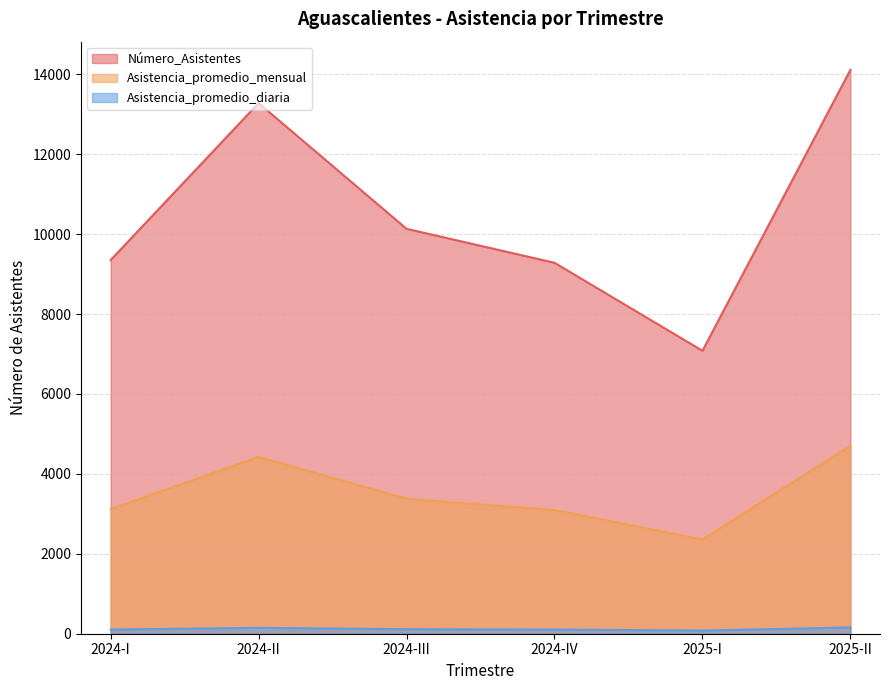

At which category is the sum across all series the highest?

2025-II